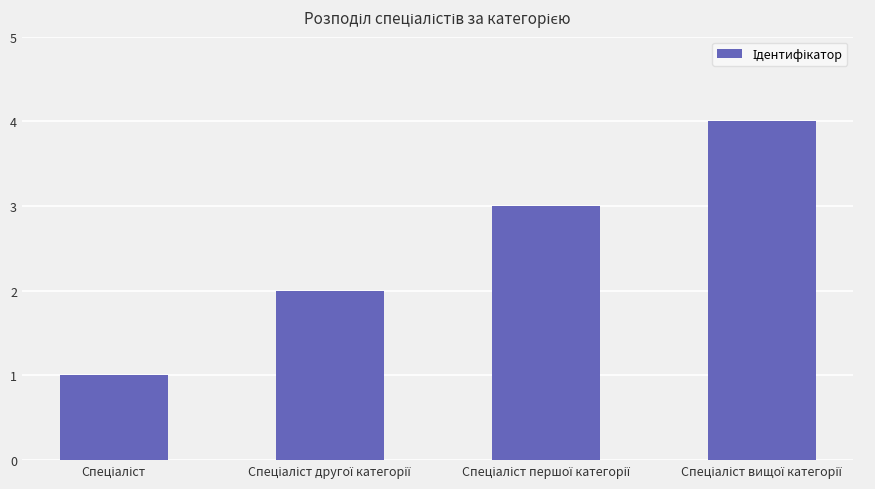

What is the sum of all values?

10